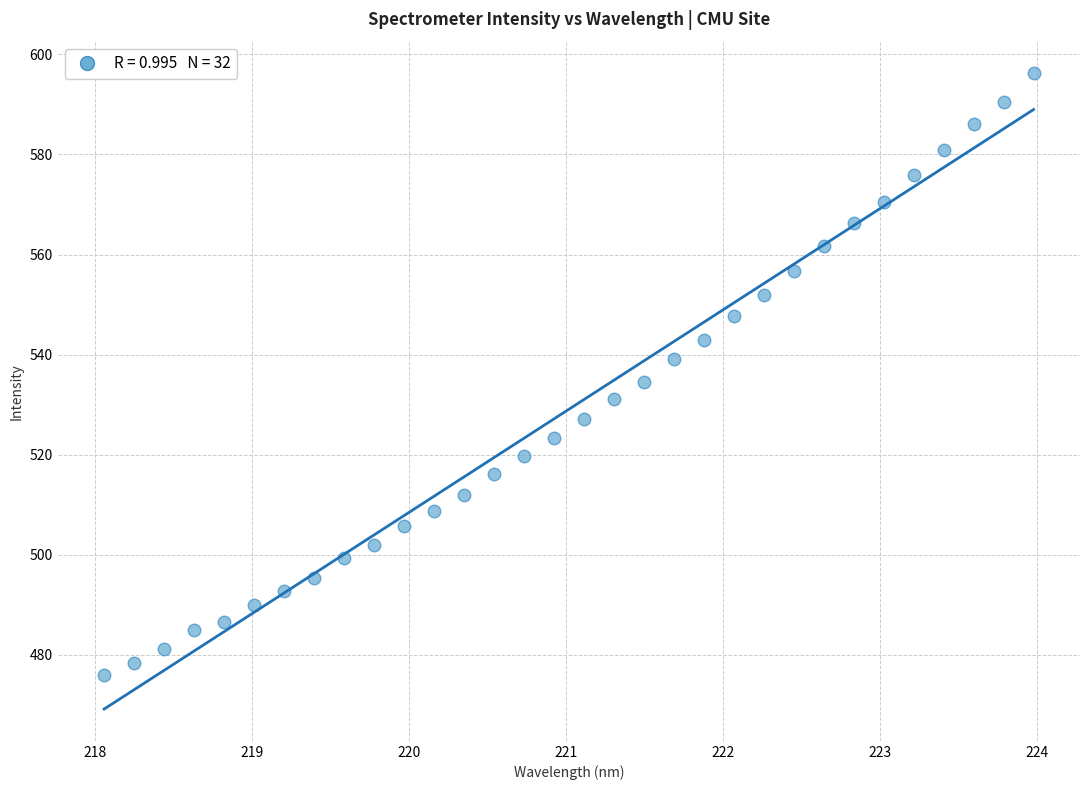

What Y value in the scatter plot is closest to 536?

534.5